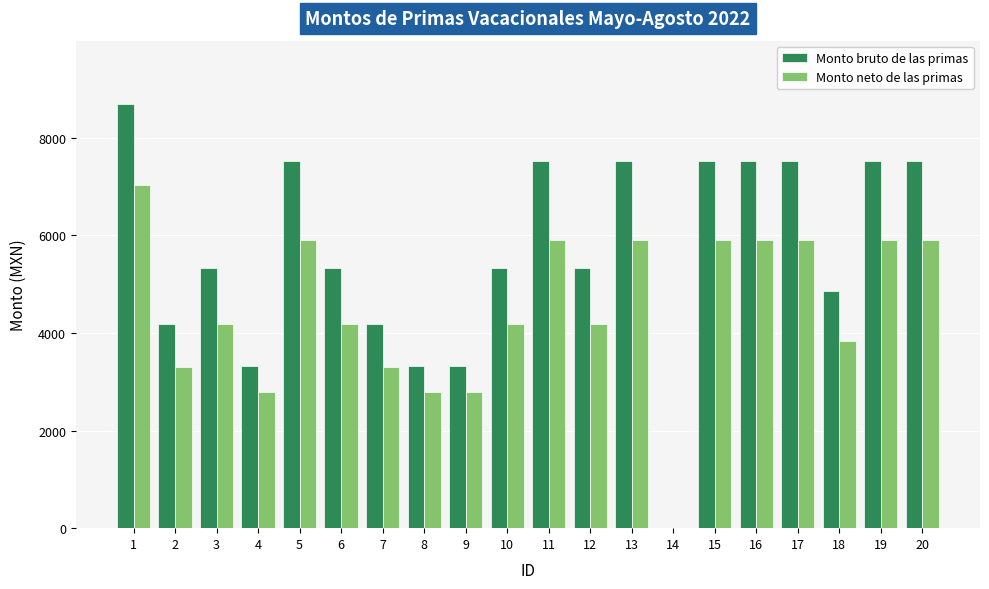

How many groups of bars are there?

20